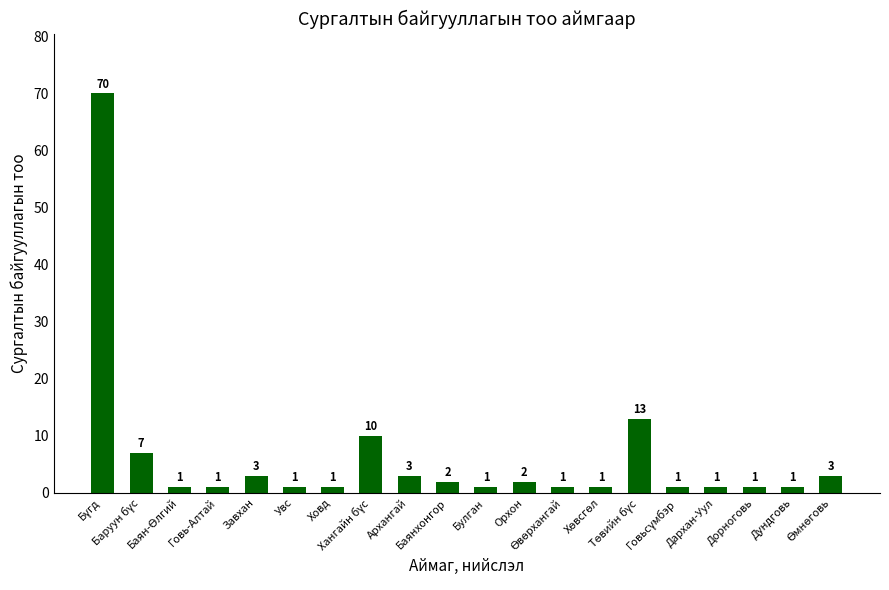

What is the value of the 17th bar from the left?

1